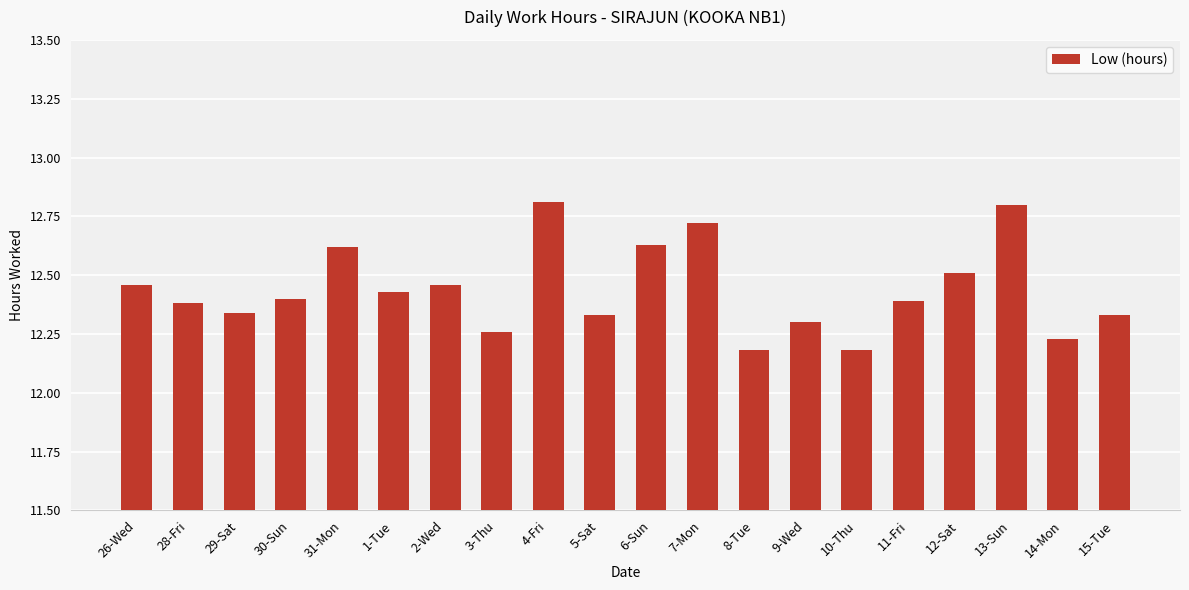

Approximately how many times larger is the value at 14-Mon compared to 5-Sat?

1.0